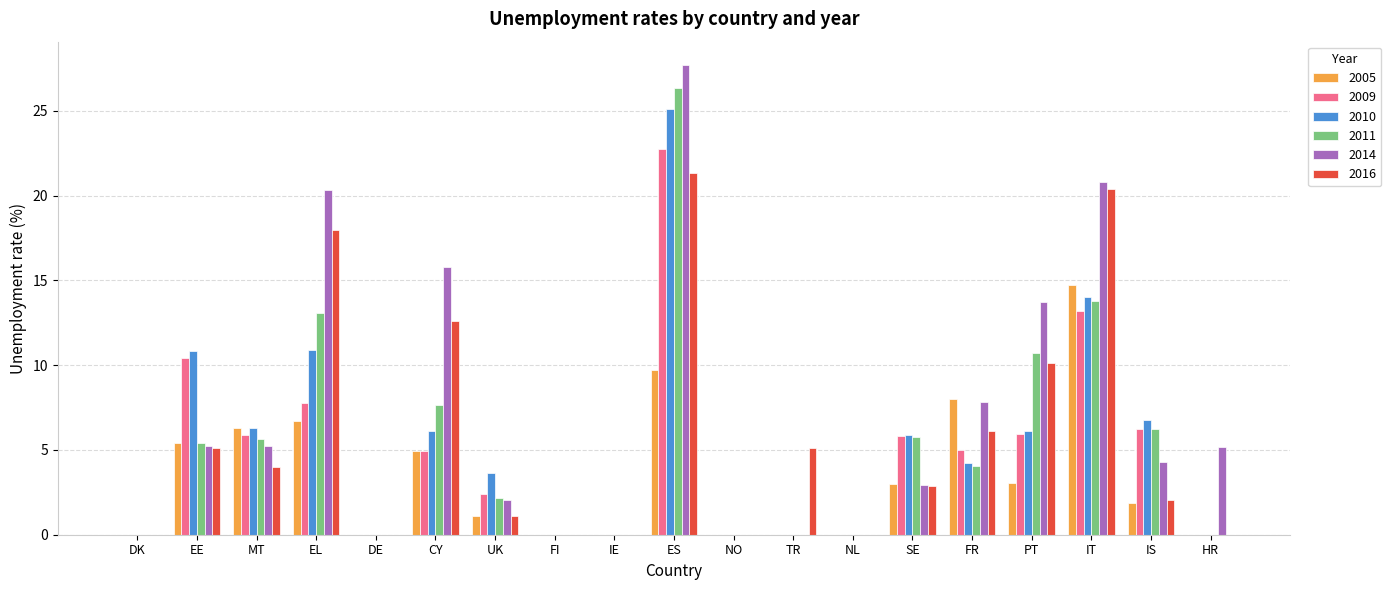

True or false: 2005 has a value of 6.5 at IE.

False